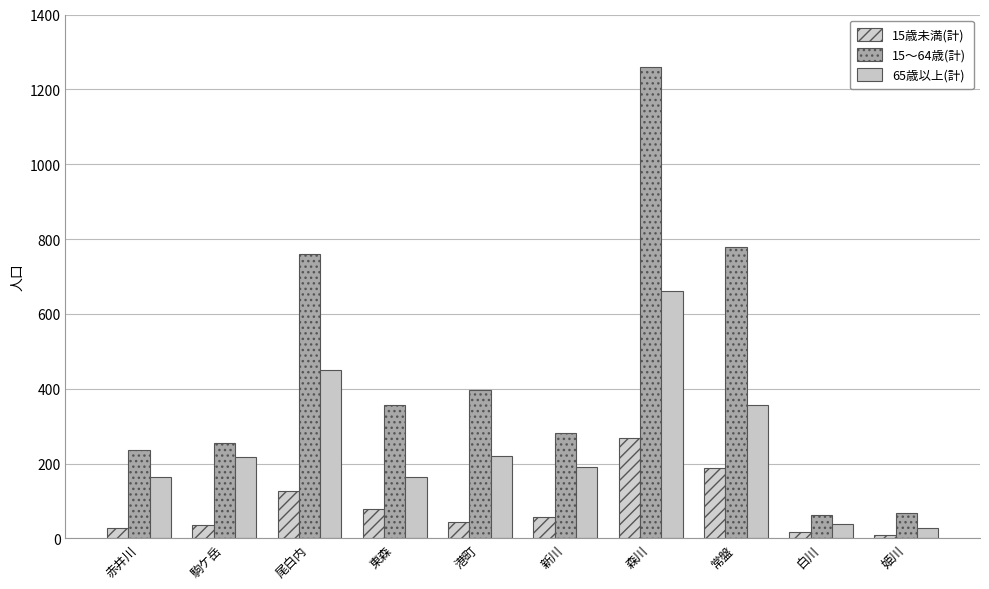

How many bars are there in total?

30